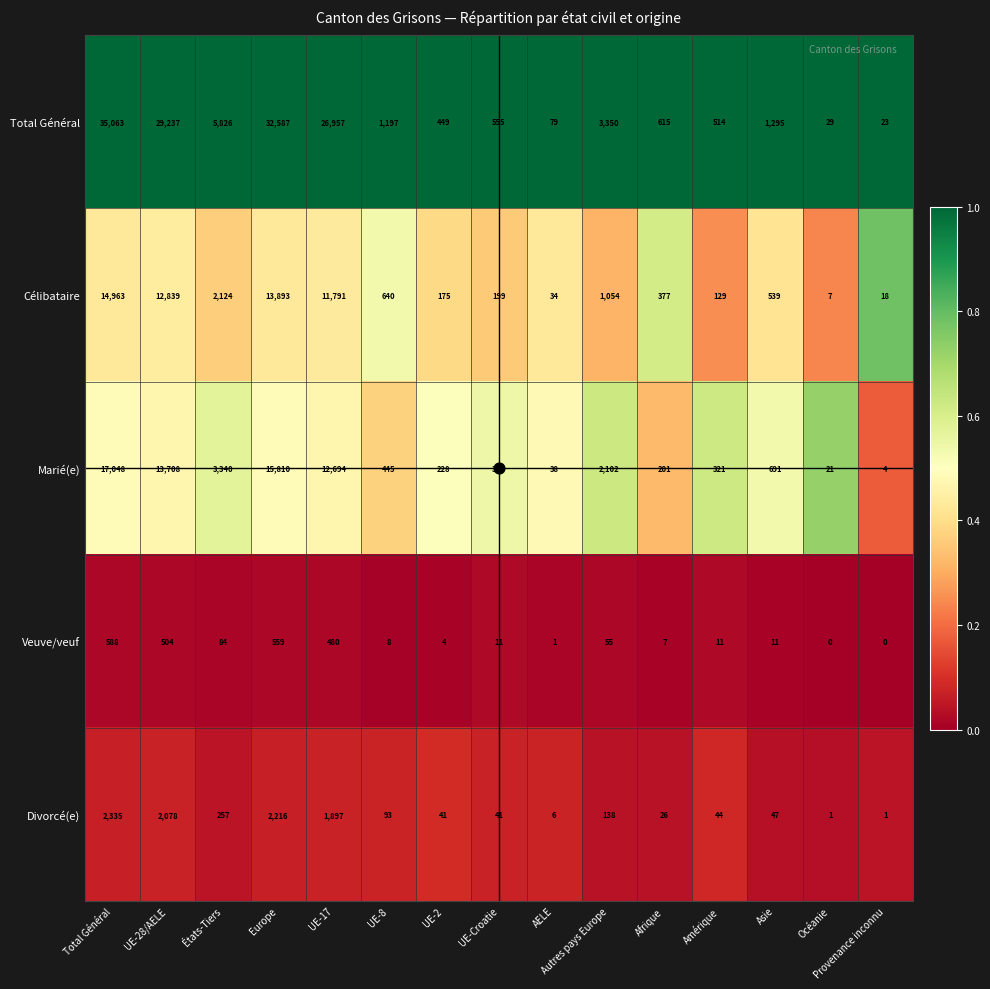

What is the greatest value displayed?

35063